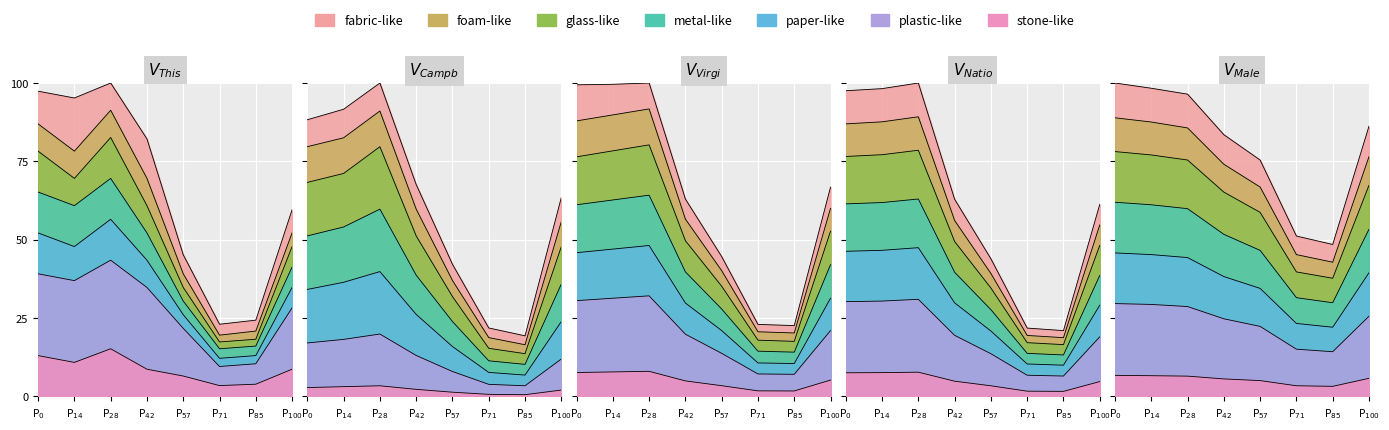

What is the spread (max minus min) of values at P$_{14}$?

8.0